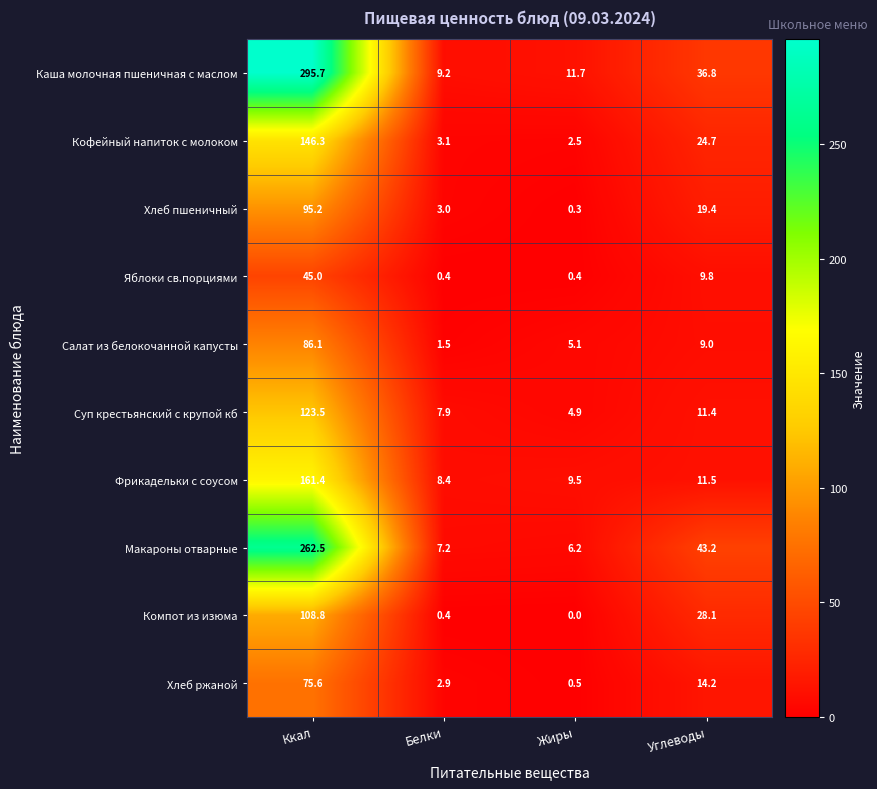

Count the number of categories in the chart.

4